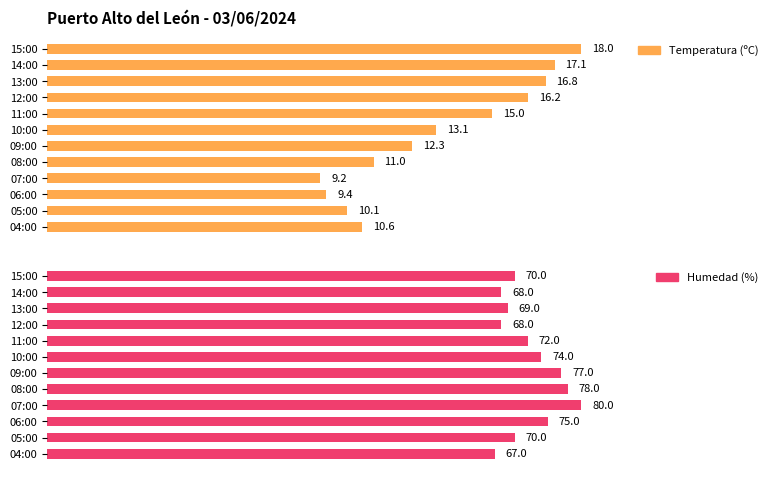

List the labels in order of Humedad (%) value, largest first.

07:00, 08:00, 09:00, 06:00, 10:00, 11:00, 15:00, 05:00, 13:00, 14:00, 12:00, 04:00